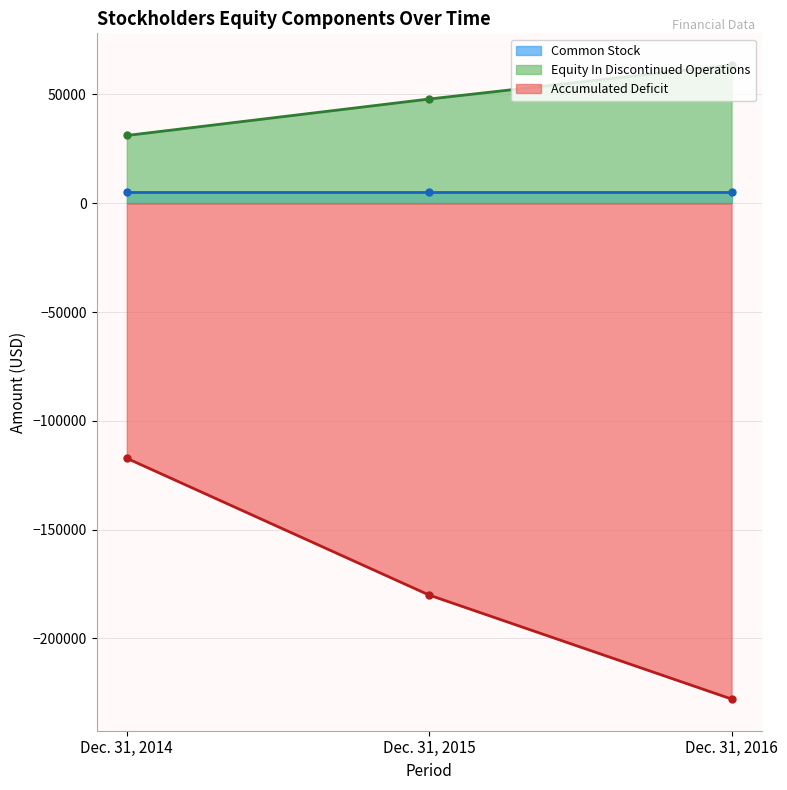

What is the value of the Equity In Discontinued Operations point at the 2nd from the left?

47906